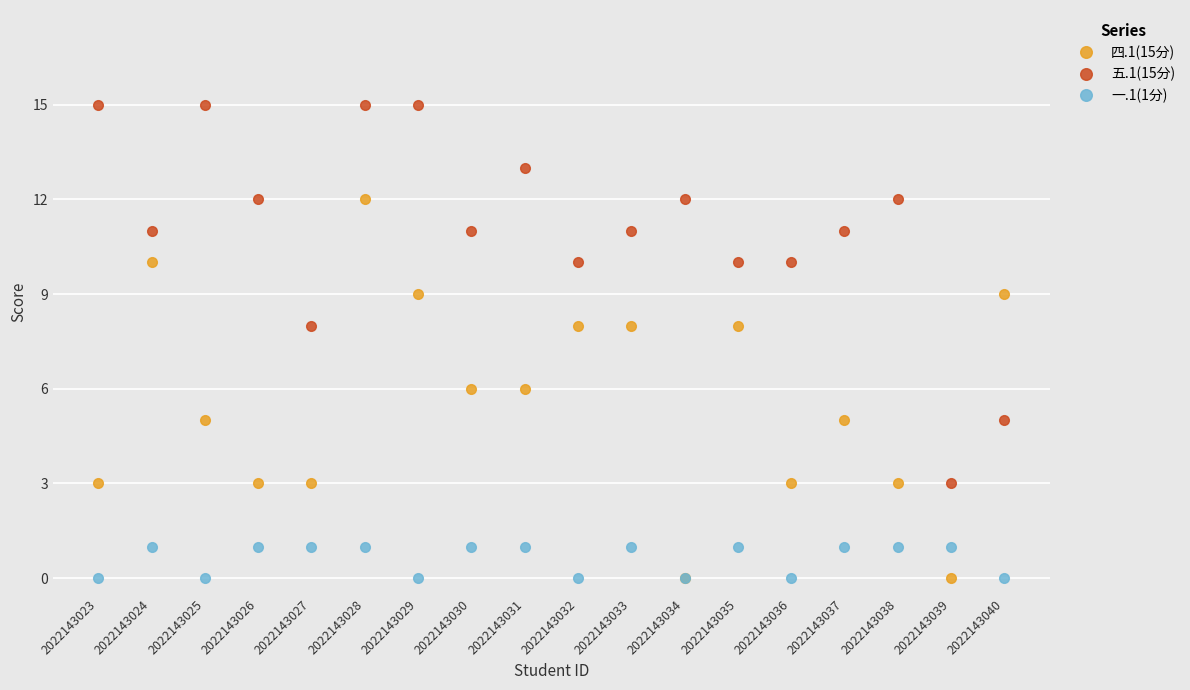

At which category is the sum across all series the highest?

2022143028